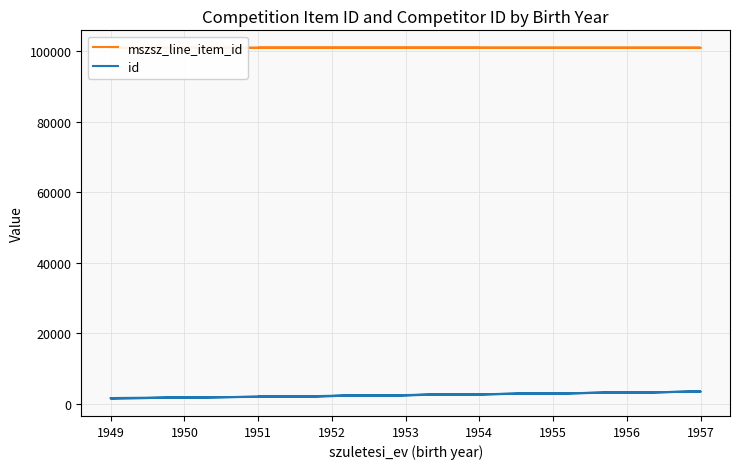

List the series in order of their peak value, highest first.

mszsz_line_item_id, id